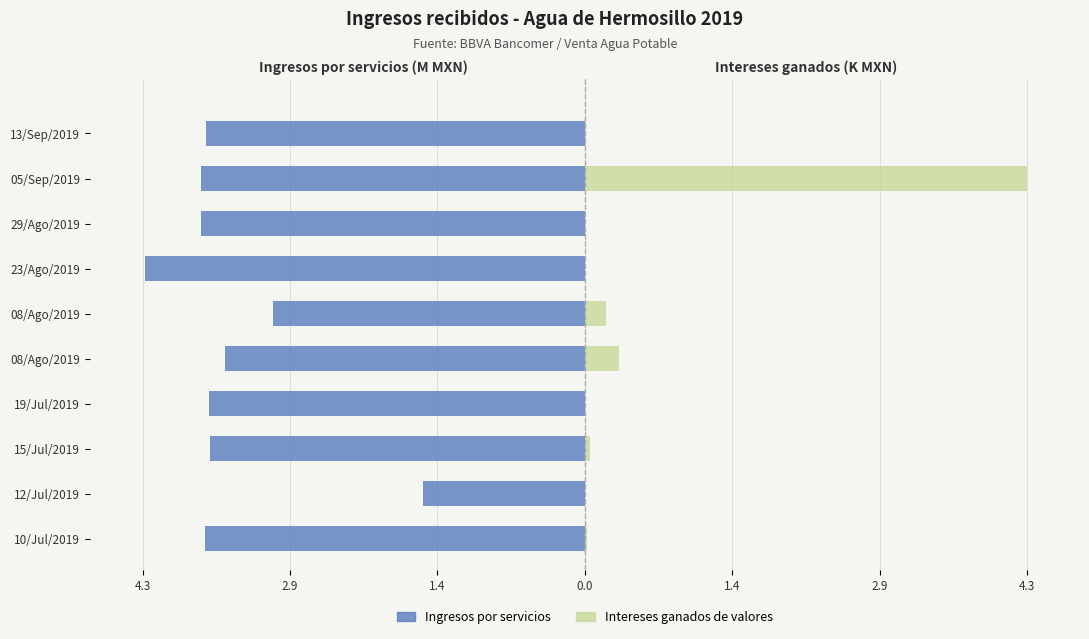

True or false: Intereses ganados de valores has a value of 0.0 at 7.

False